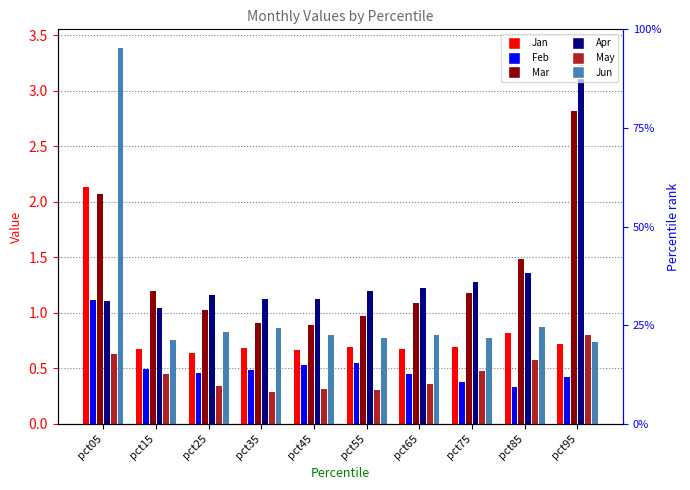

List the series in order of their peak value, lowest first.

May, Feb, Jan, Mar, Apr, Jun